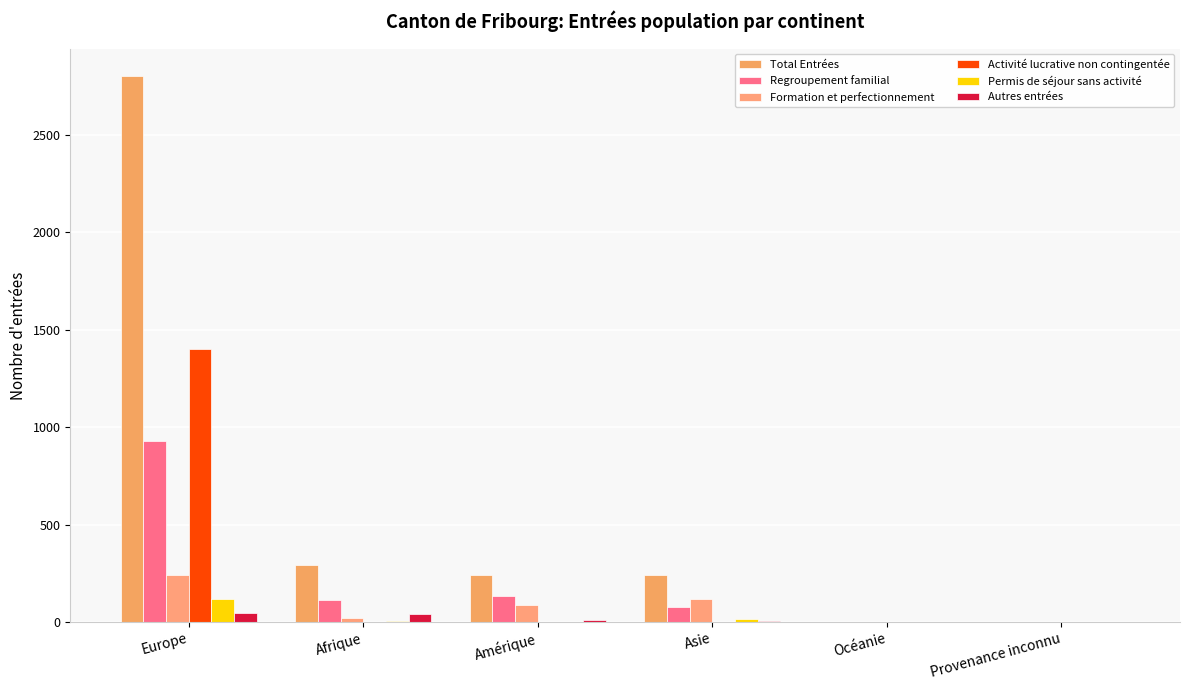

Which has a higher value, Amérique or Océanie?

Amérique